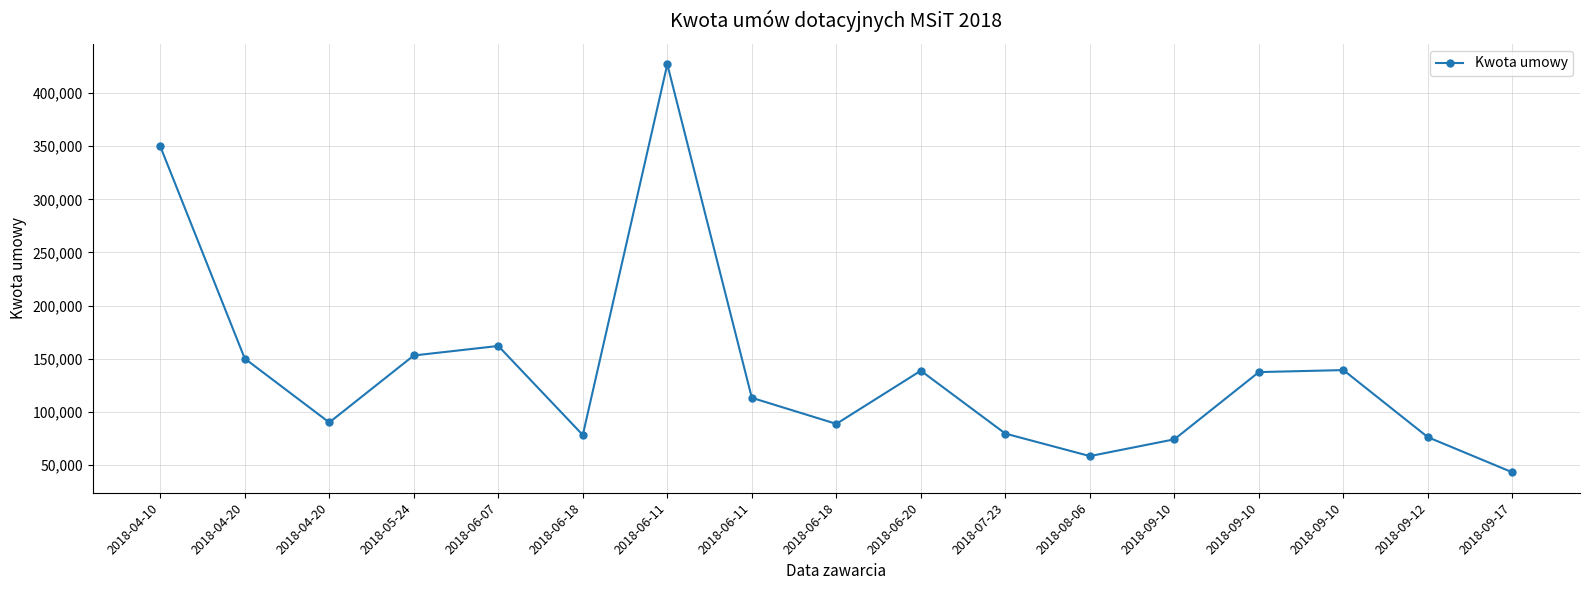

What is the difference between the values at 2018-06-11 and 2018-09-10?

39090.0